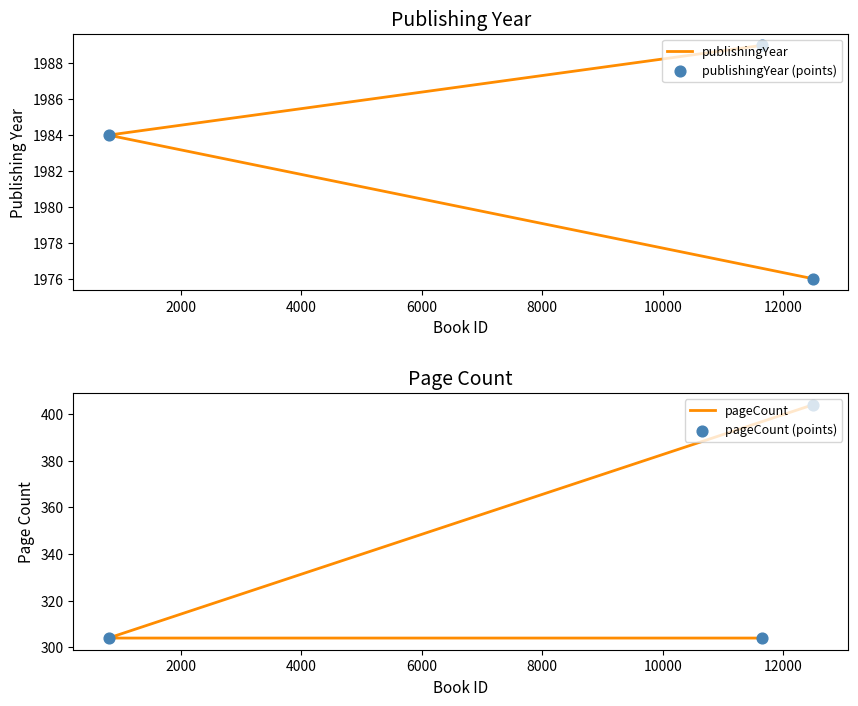

Which series reaches the minimum Y coordinate?

pageCount